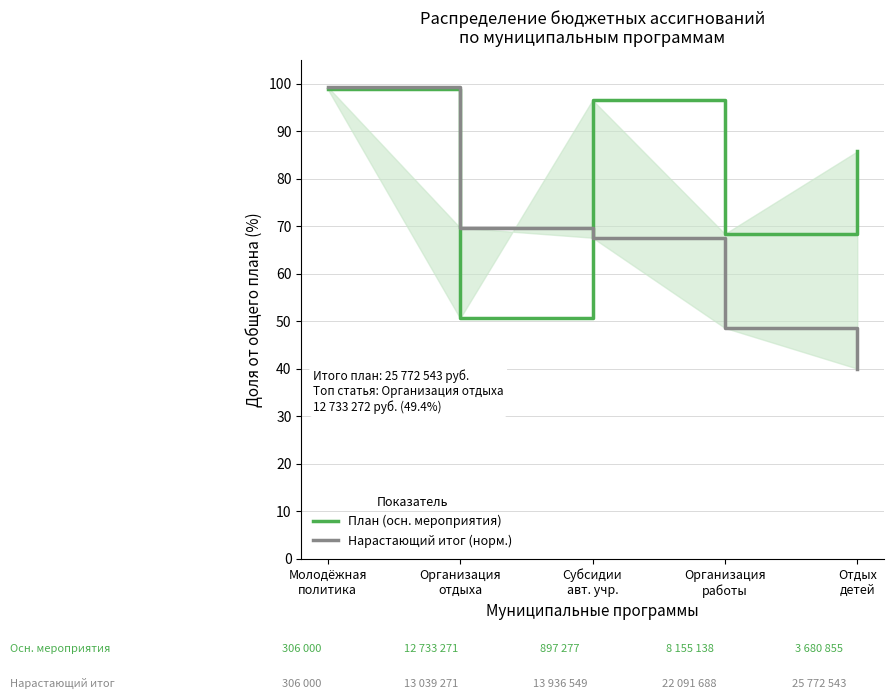

What are all the series names shown in the legend?

План (осн. мероприятия), Нарастающий итог (норм.)